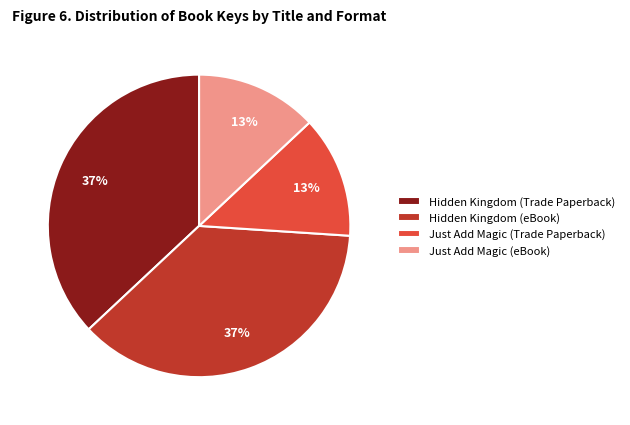

Approximately how many times larger is the value at Just Add Magic (Trade Paperback) compared to Just Add Magic (eBook)?

1.0